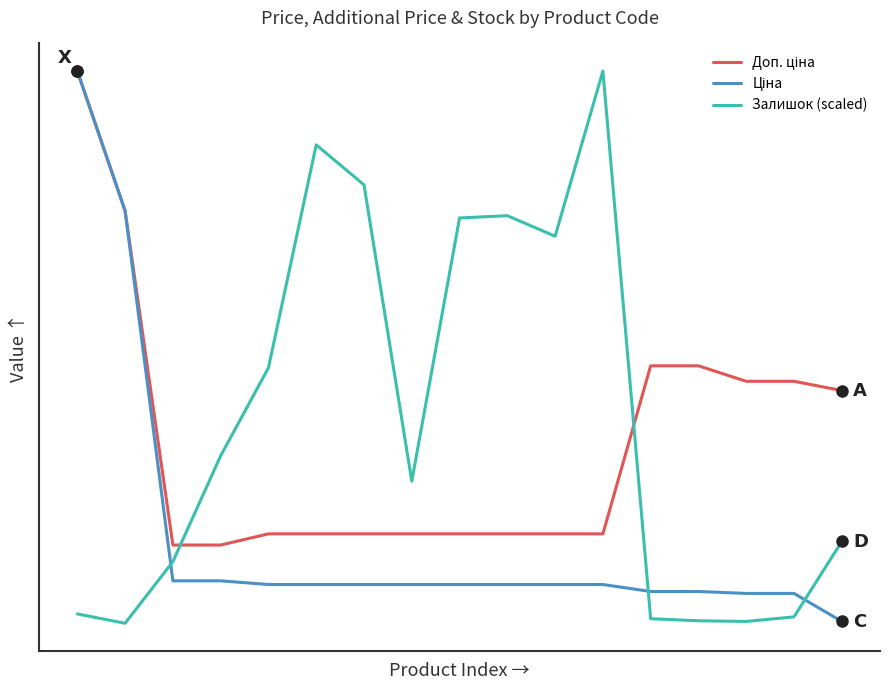

Does the chart display data point markers on the line(s)?

No